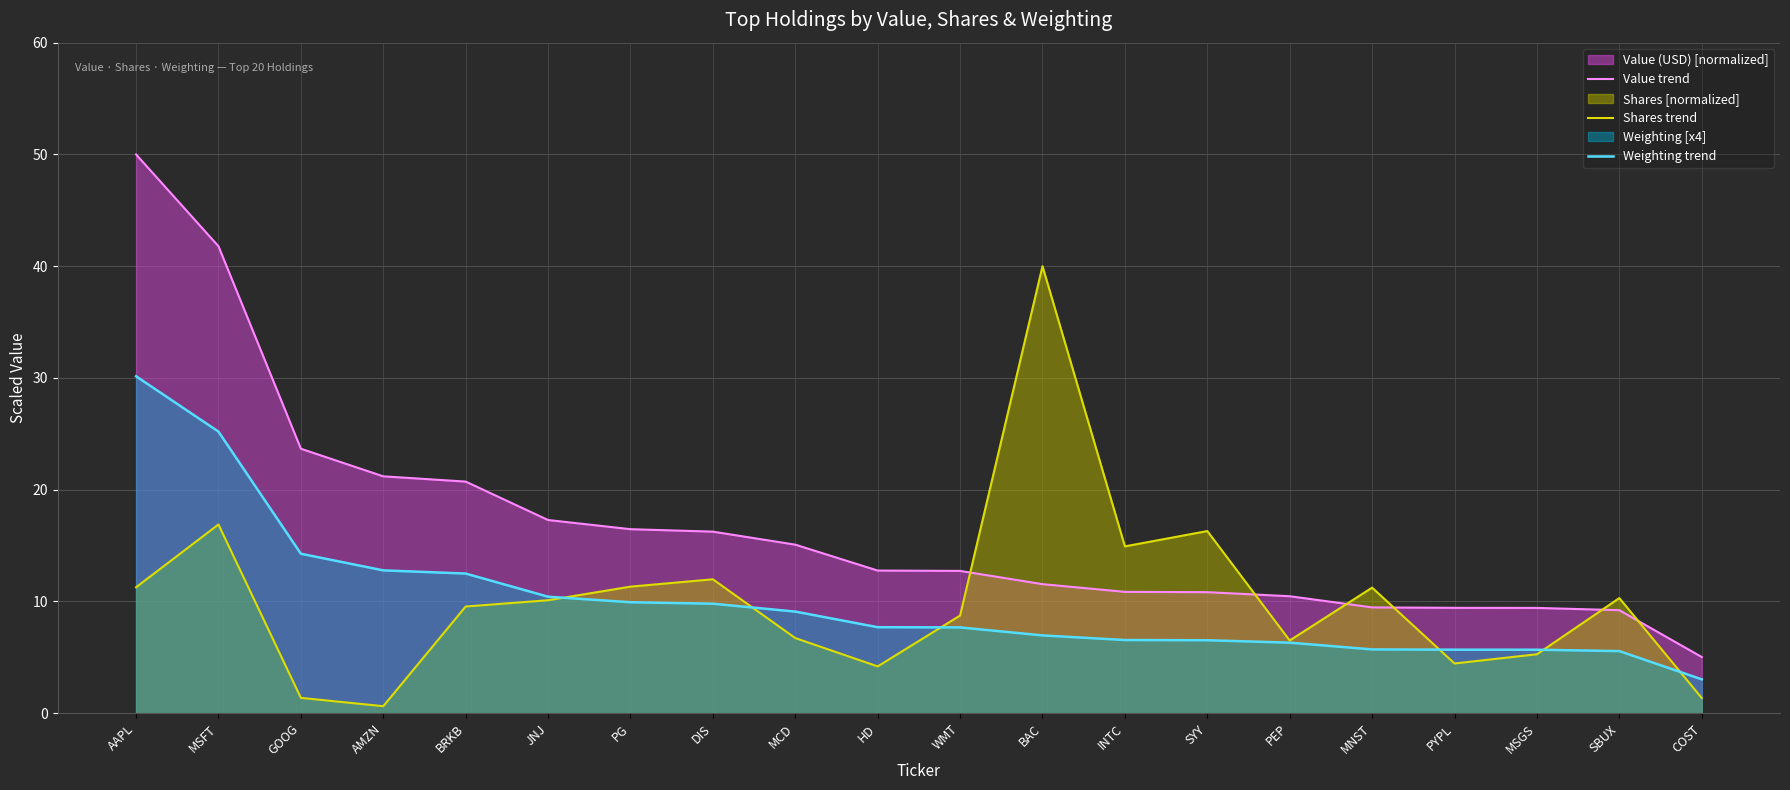

At which category is the sum across all series the highest?

AAPL